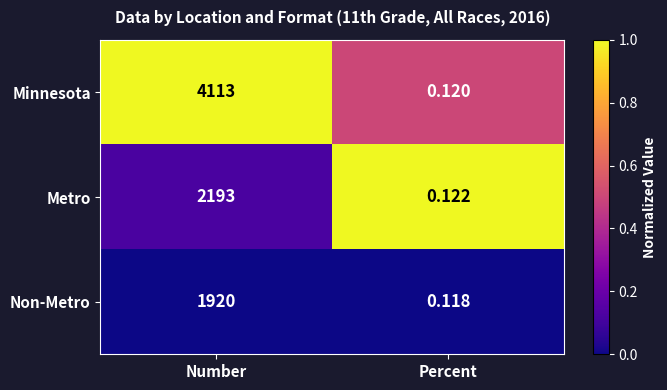

At Percent, list the series in order from smallest to largest.

Non-Metro, Minnesota, Metro